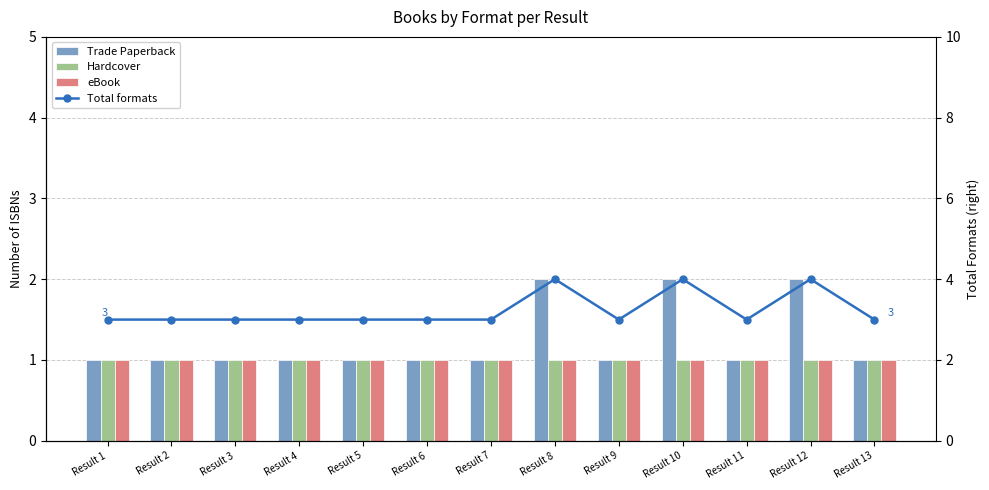

At how many categories does at least one series exceed 3?

3